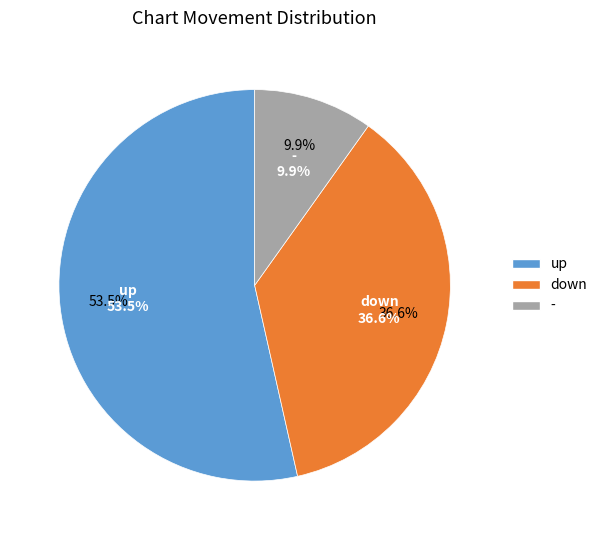

To the nearest percent, what is the difference between the largest and smallest slice percentages?

44%